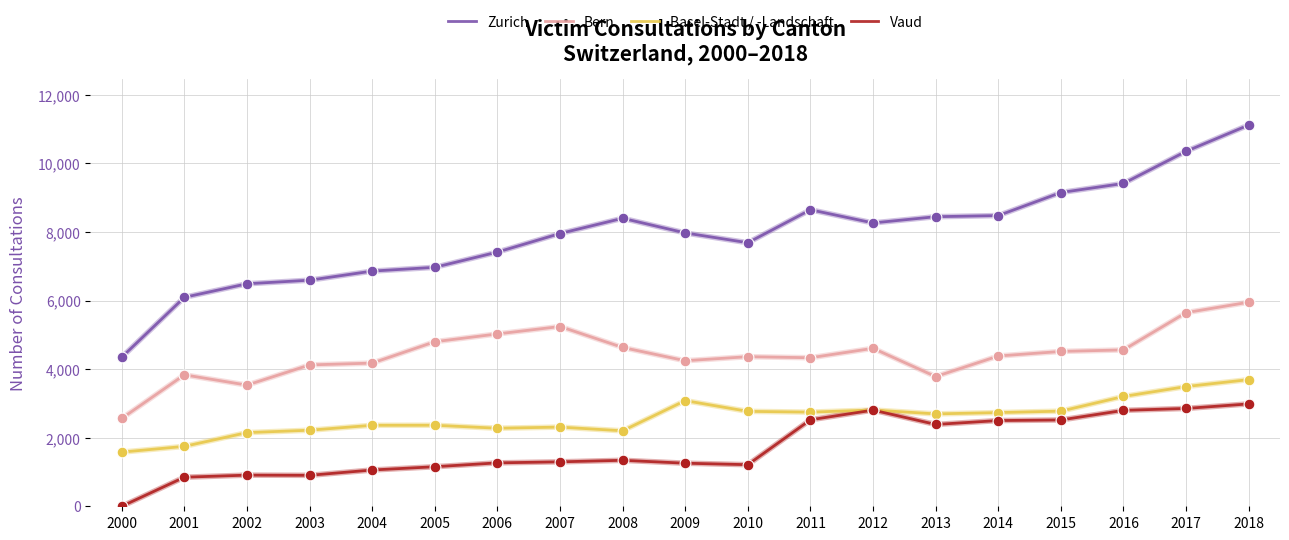

What is the difference between the highest and lowest values at 2005?

5815